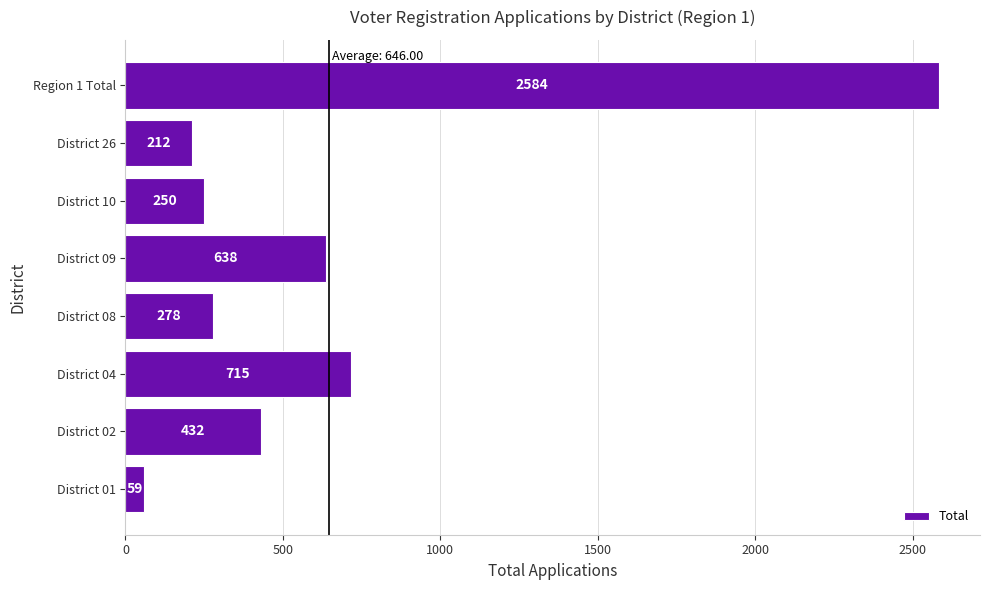

List the labels in order of value, largest first.

Region 1 Total, District 04, District 09, District 02, District 08, District 10, District 26, District 01